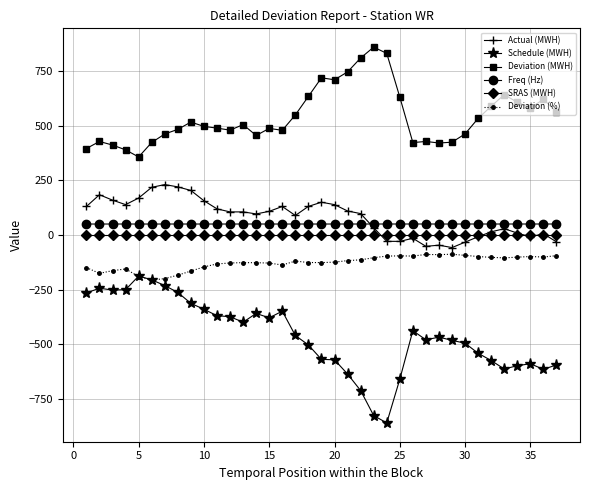

What is the value of the Deviation (%) point at the 31st from the left?

-98.5